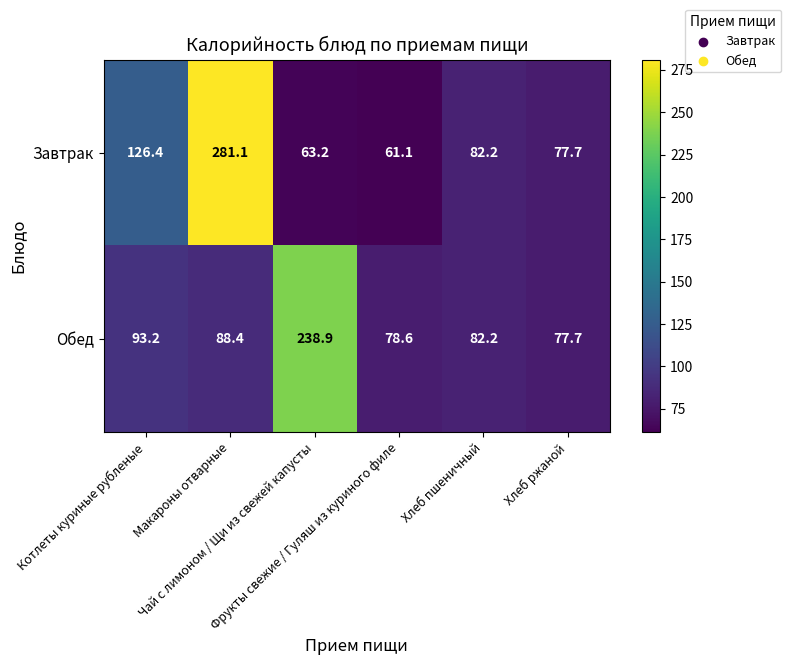

List the series in order of their overall mean, lowest first.

Обед, Завтрак